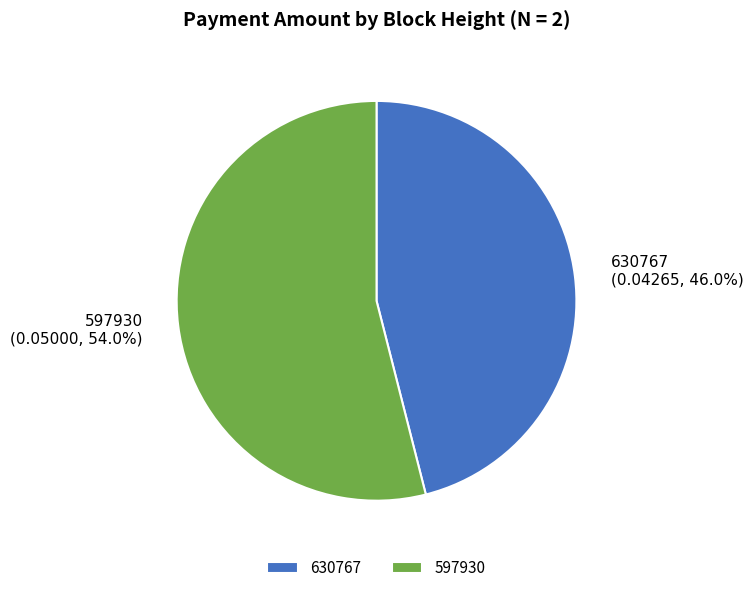

To the nearest percent, what percentage of the pie is 597930?

54%